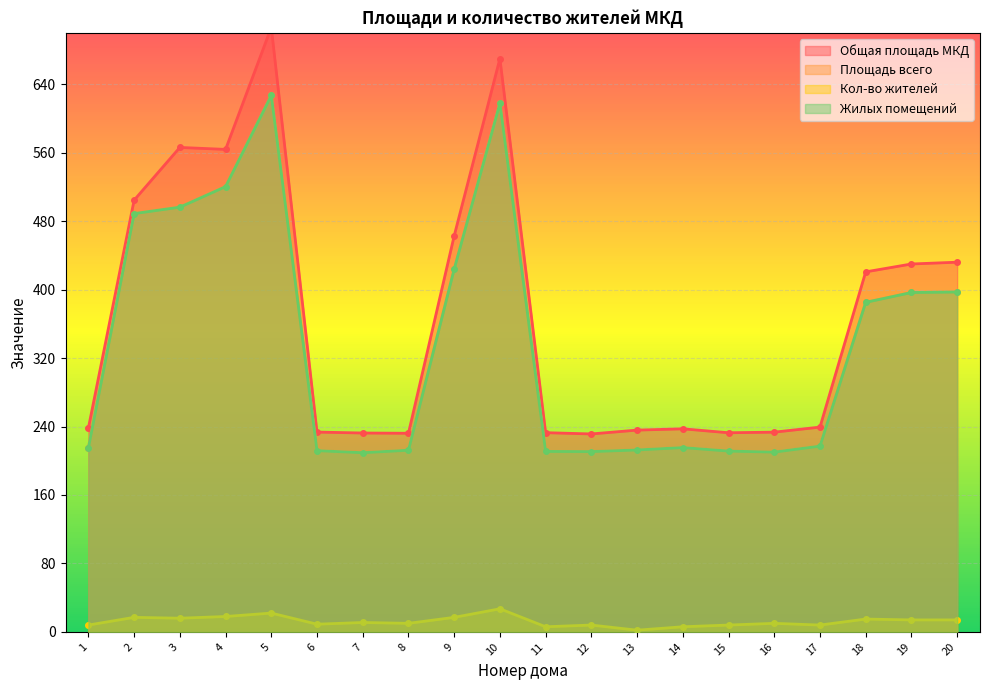

How many data points in Площадь всего are above 217?

10